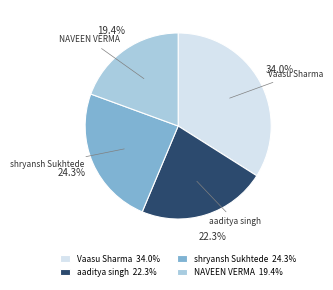

How much of the chart is everything except aaditya singh?

77.7%